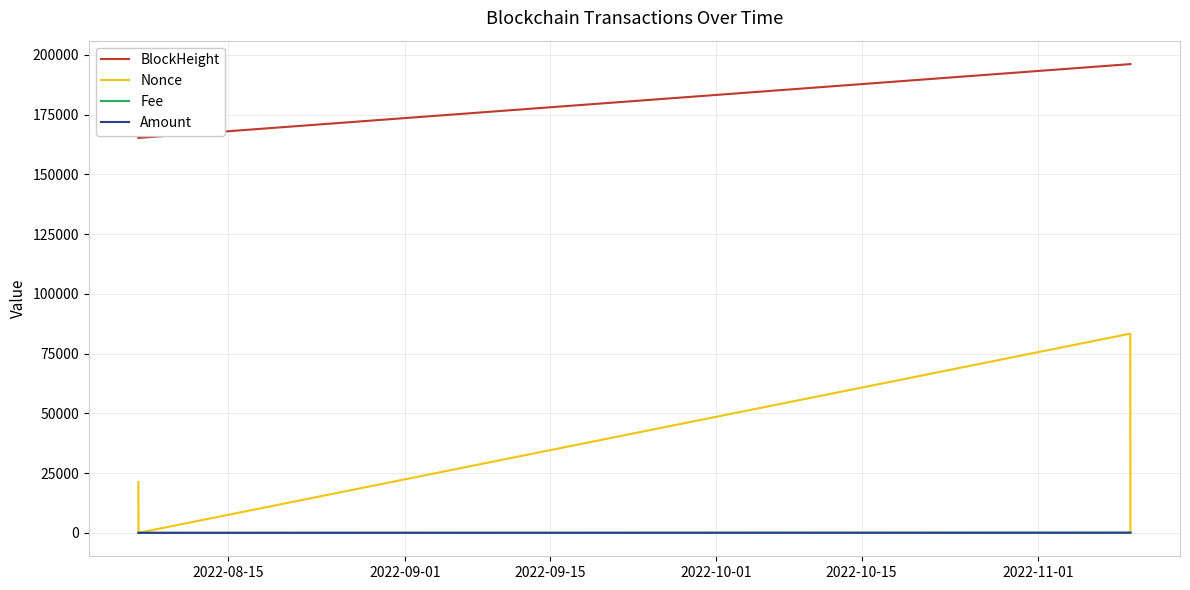

Which series has the largest total across all categories?

BlockHeight